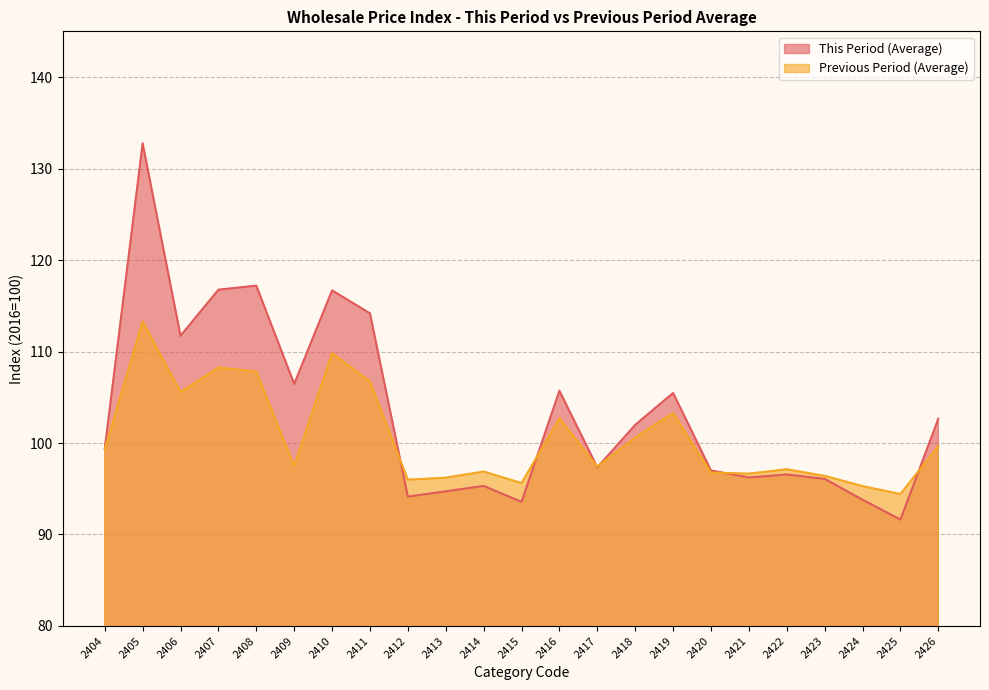

What is the value of the This Period (Average) point at the 14th from the left?

97.3